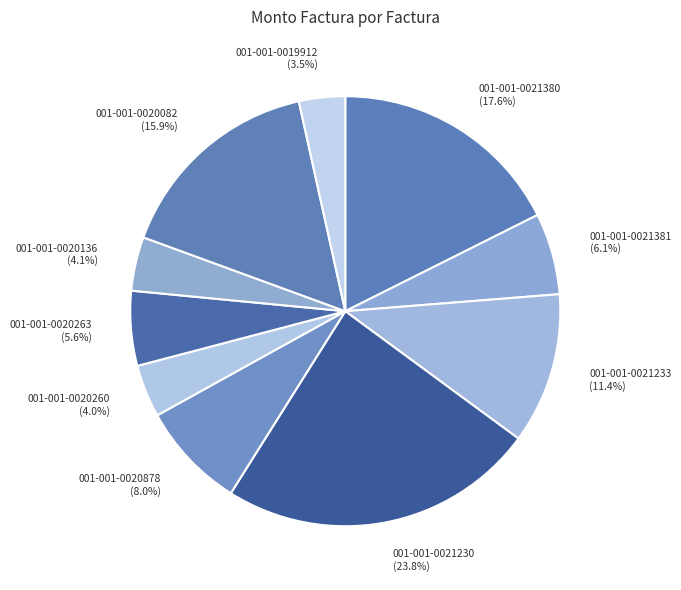

What portion of the pie excludes 001-001-0021233?

88.6%